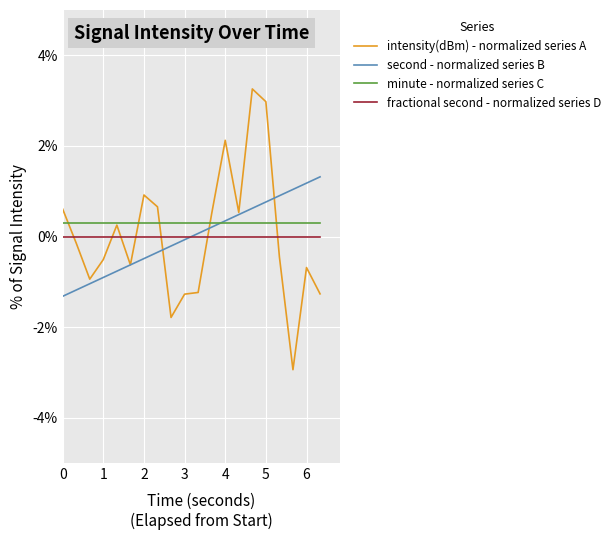

How many times do fractional second - normalized series D and intensity(dBm) - normalized series A cross each other?

7